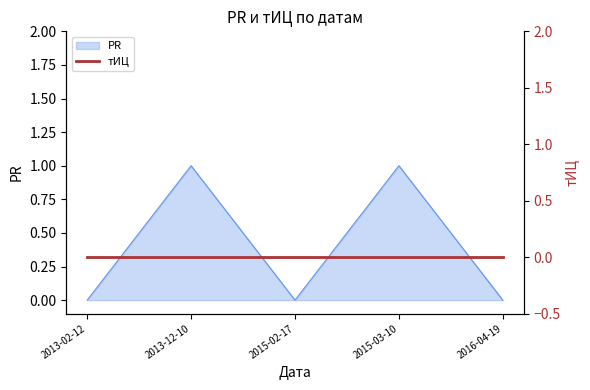

Between 2016-04-19 and 2015-03-10, which is larger?

2015-03-10